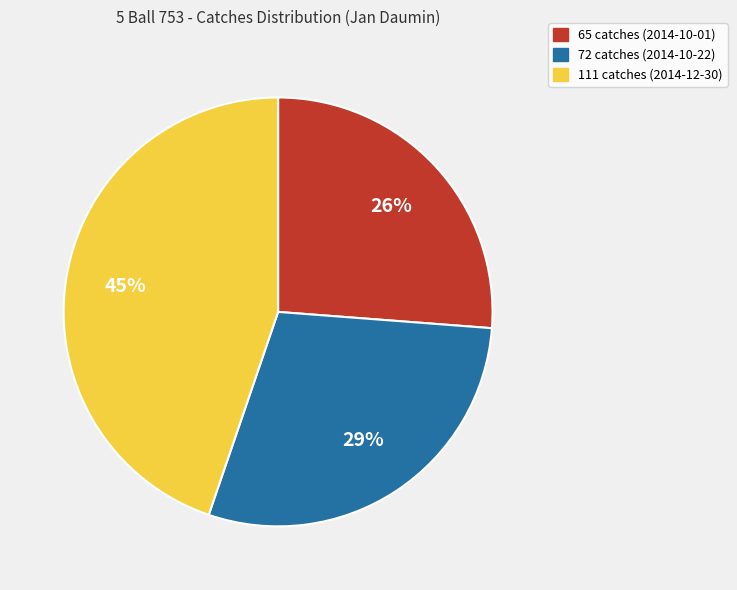

How many segments does this pie chart have?

3